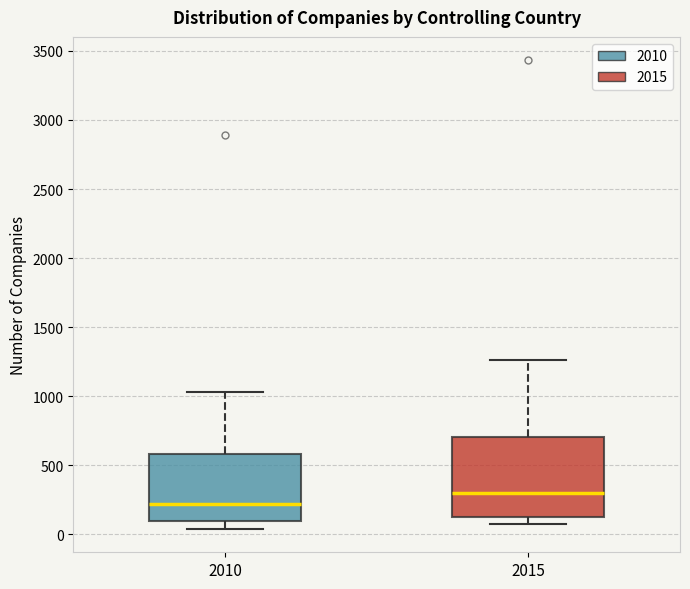

Which box is the tallest, from its lower edge to its upper edge?

2015